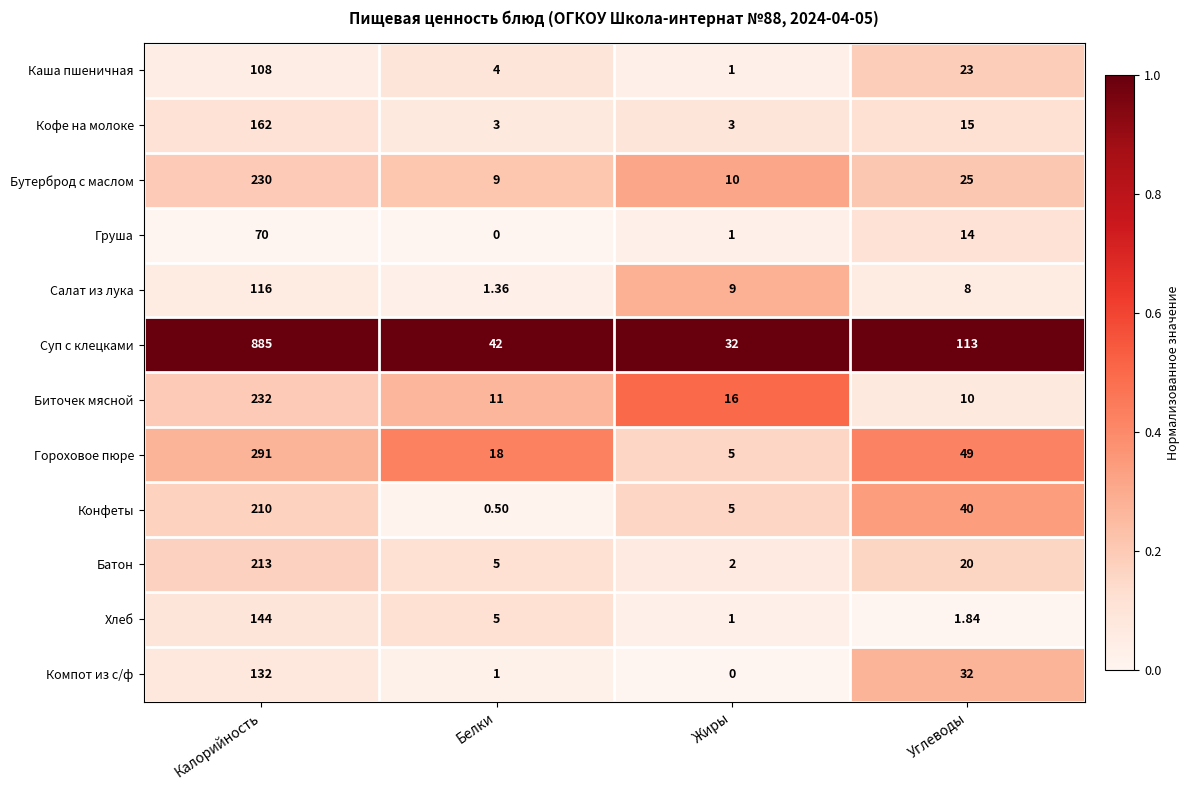

At which category is the sum across all series the highest?

Калорийность